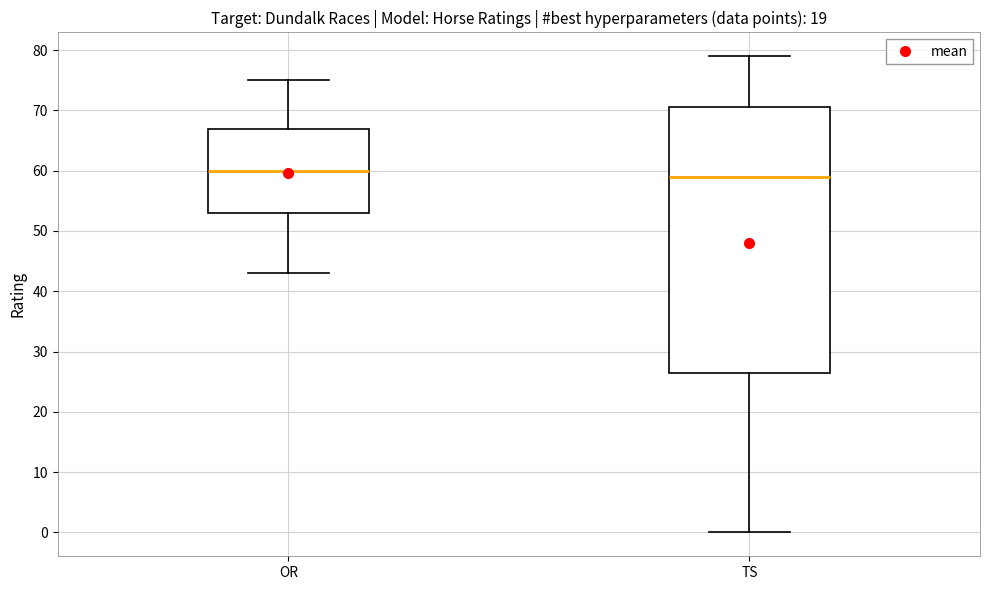

Reading left to right, transcribe this box plot: for each box, give where its median line is, the range the box spans, and where its two whiskers end, as read against the y-axis. The values are not printed on the chart, so give them approximately, as read against the axis.

OR: median 60, box 53 to 67, whiskers 43 to 75
TS: median 59, box 27 to 71, whiskers 0 to 79